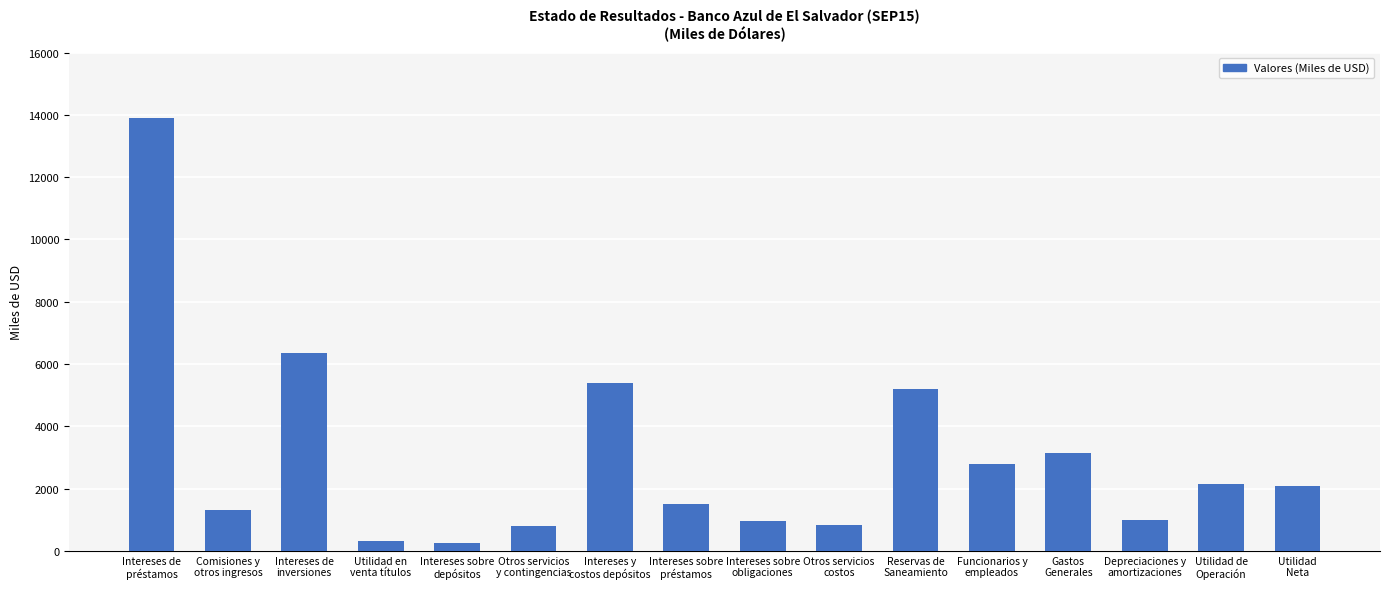

Which category has the highest value across all series?

Intereses de
préstamos